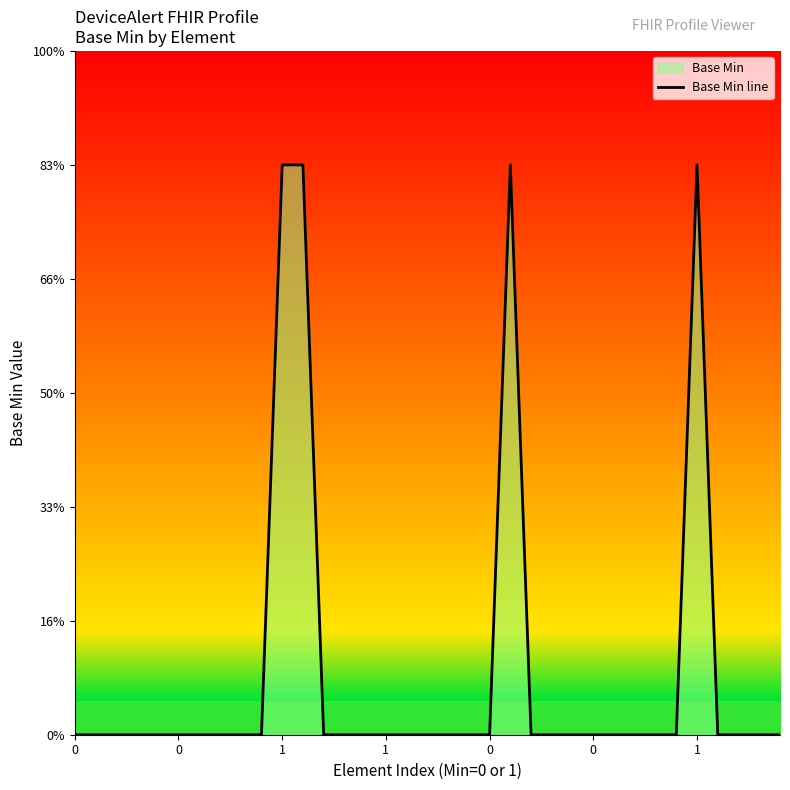

Count the values in the range 0 to 1.

35